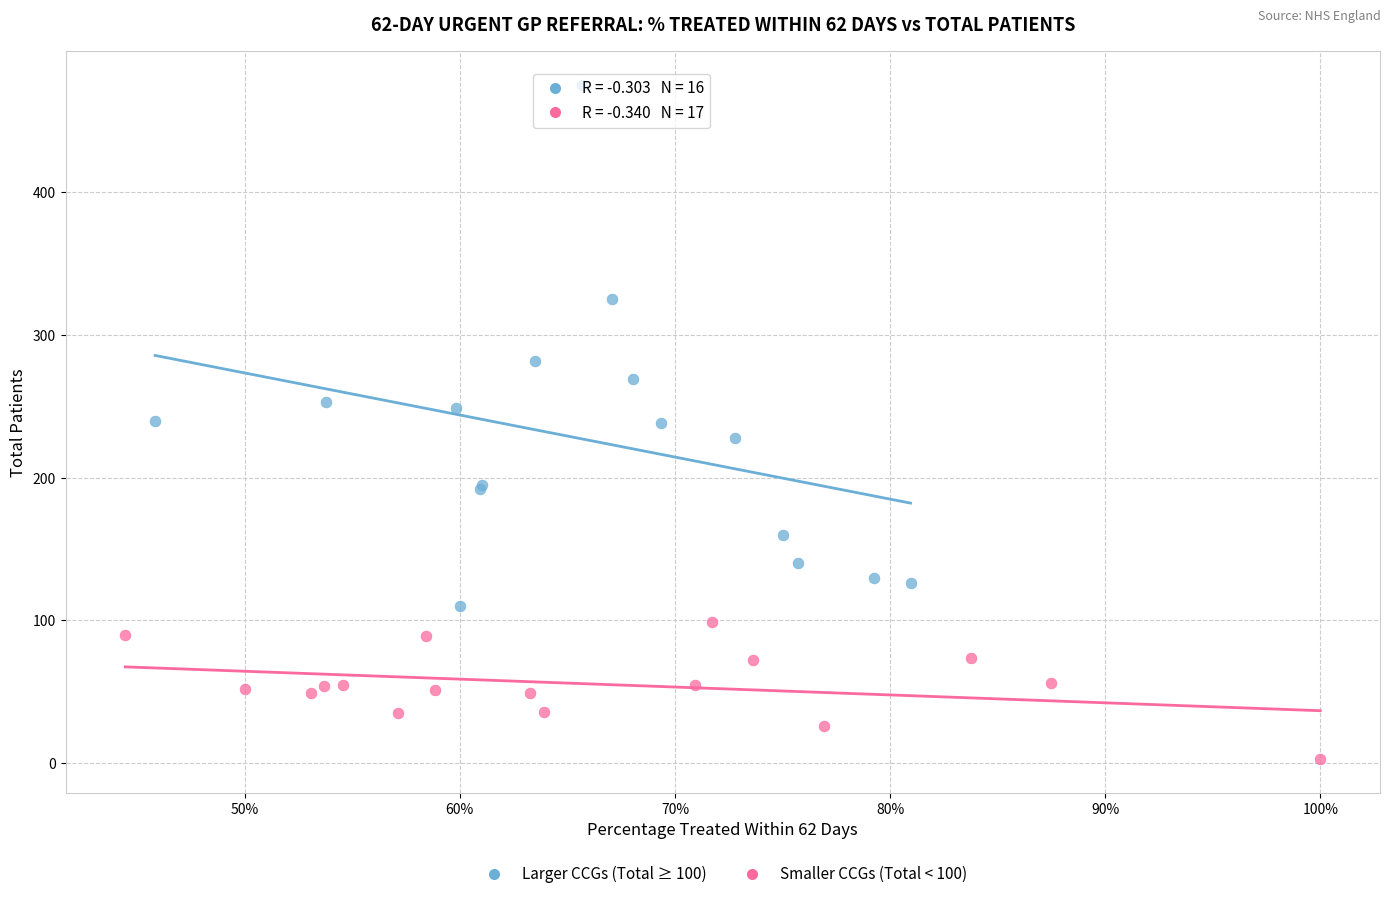

Which series reaches the minimum Y coordinate?

Smaller CCGs (Total < 100)